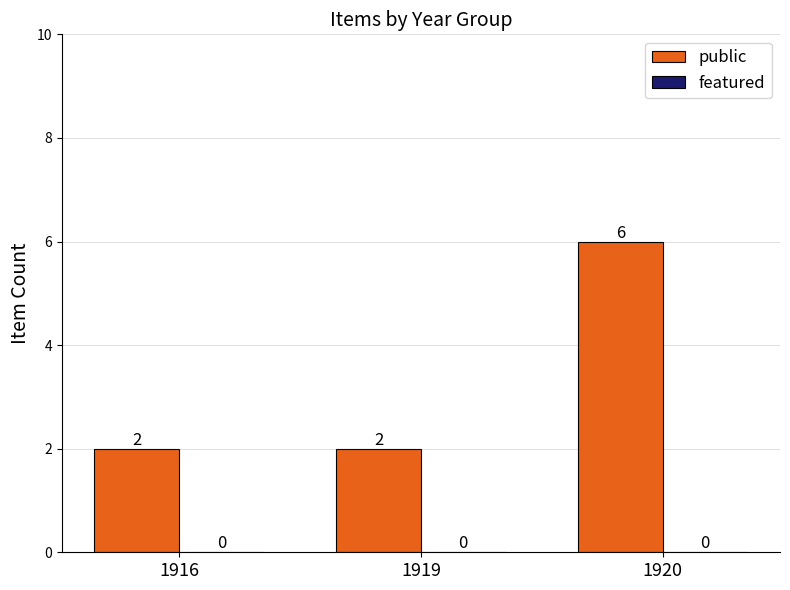

What is the ratio of the value at 1919 to the value at 1916?

1.0